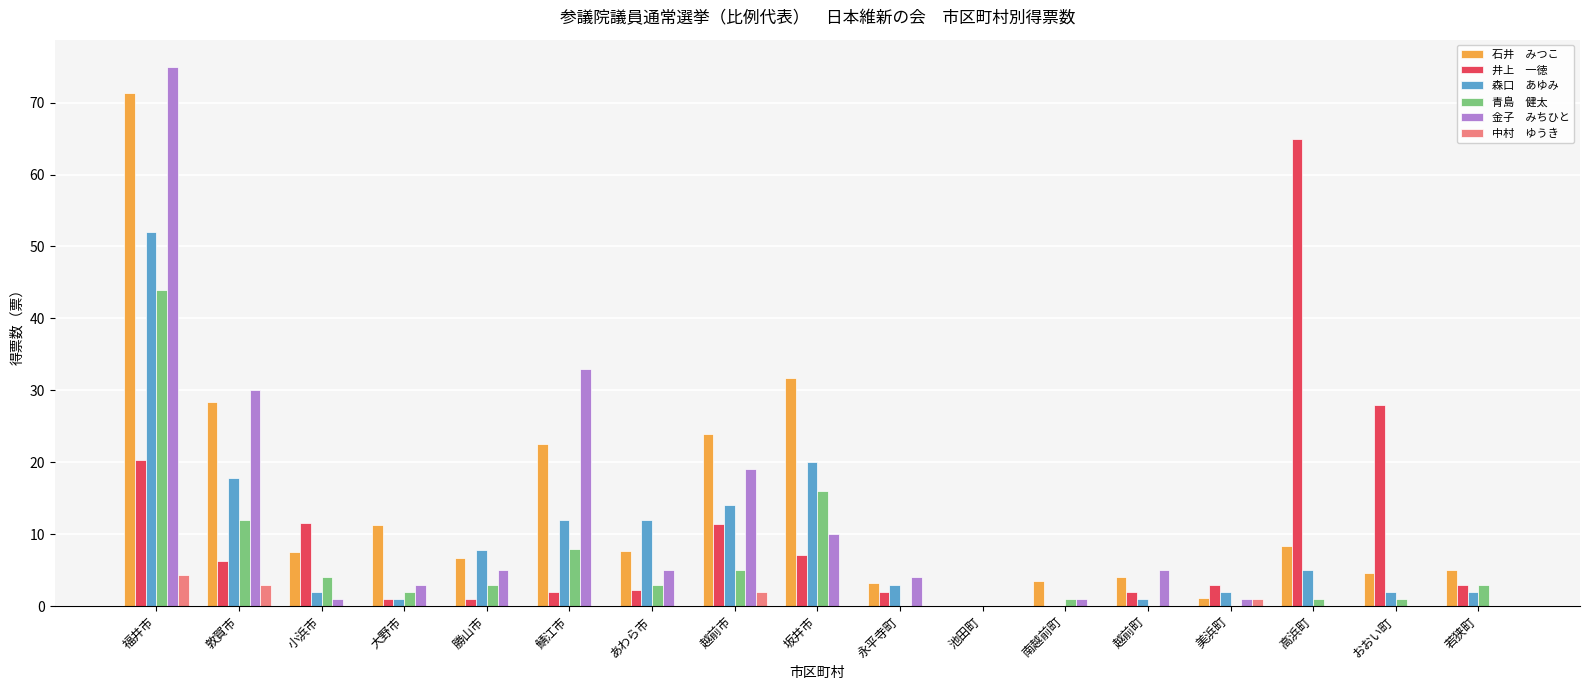

What is the total value across all series at 永平寺町?

12.2